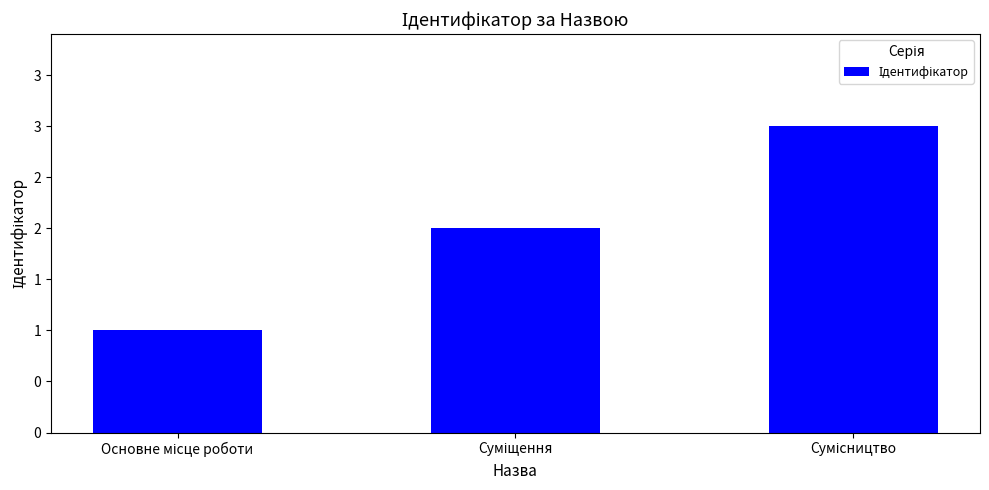

Rank the categories by value from lowest to highest.

Основне місце роботи, Суміщення, Сумісництво